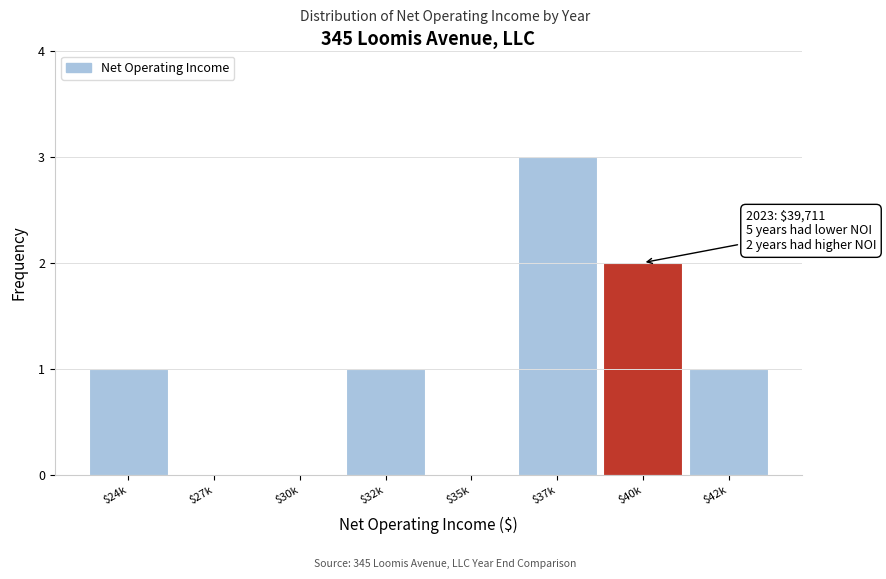

What is the sum of all values?

8